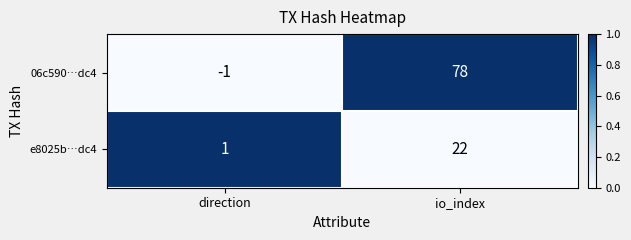

At which category is the sum across all series the highest?

io_index